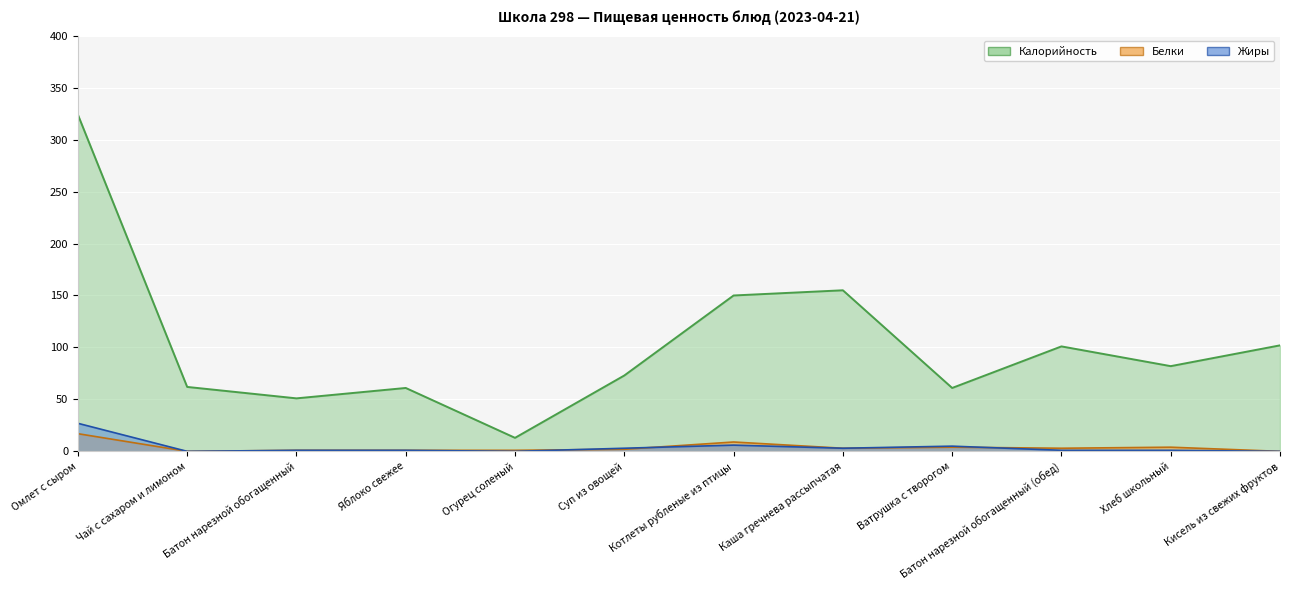

At which category does Калорийность reach its first local valley?

Батон нарезной обогащенный